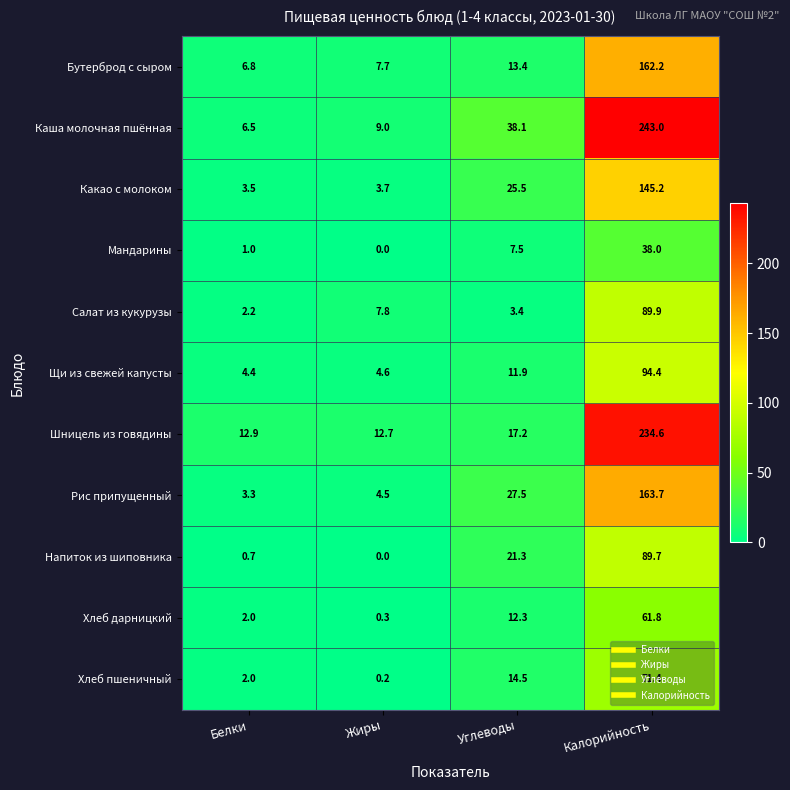

Where does the Салат из кукурузы series first go above 7?

Жиры